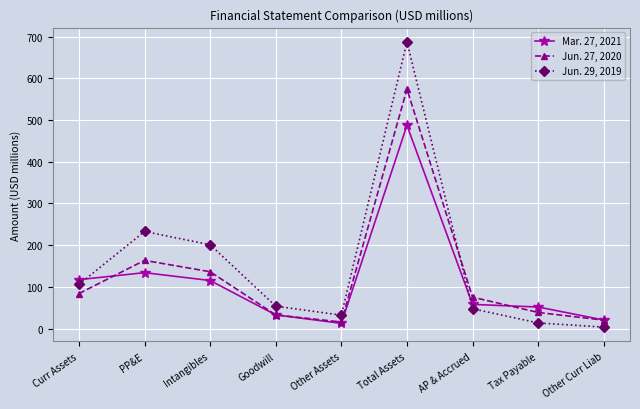

Which category has the highest value across all series?

Total Assets